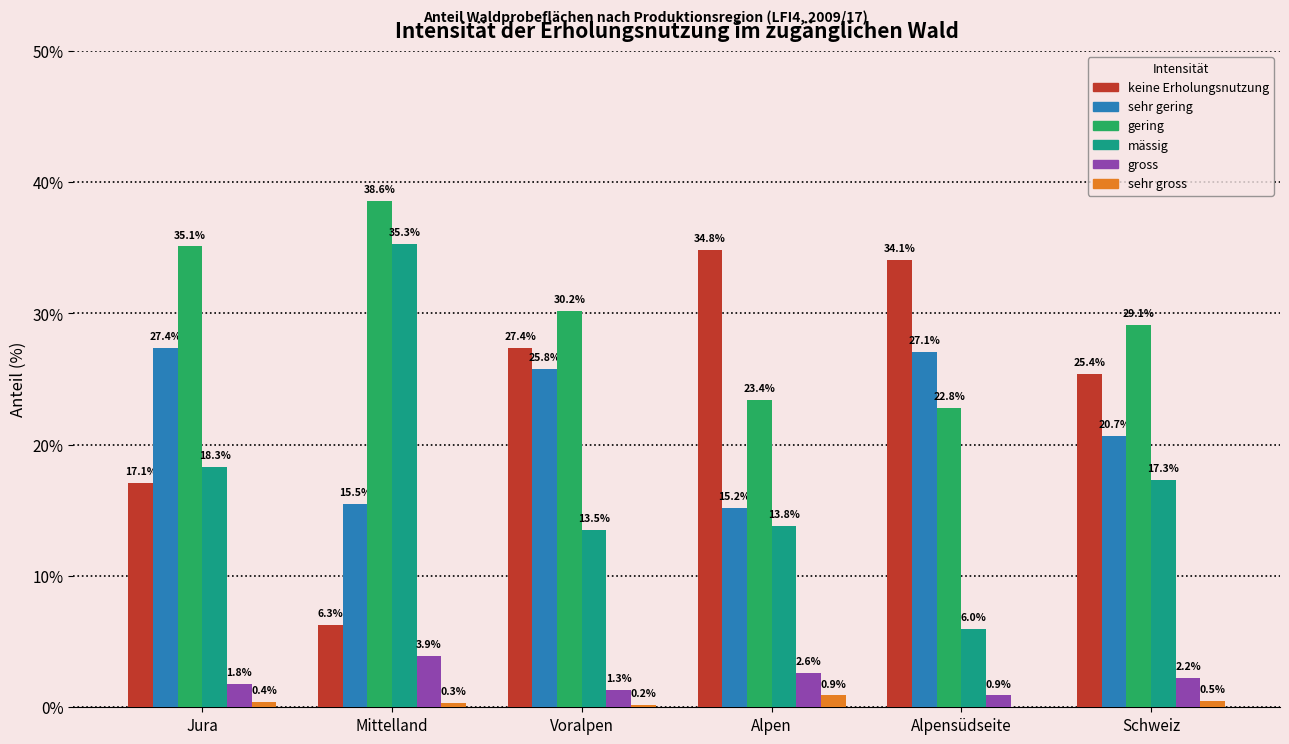

Reading left to right, extract all data points from this chart.

keine Erholungsnutzung: Jura=17.1	Mittelland=6.3	Voralpen=27.4	Alpen=34.8	Alpensüdseite=34.1	Schweiz=25.4
sehr gering: Jura=27.4	Mittelland=15.5	Voralpen=25.8	Alpen=15.2	Alpensüdseite=27.1	Schweiz=20.7
gering: Jura=35.1	Mittelland=38.6	Voralpen=30.2	Alpen=23.4	Alpensüdseite=22.8	Schweiz=29.1
mässig: Jura=18.3	Mittelland=35.3	Voralpen=13.5	Alpen=13.8	Alpensüdseite=6.0	Schweiz=17.3
gross: Jura=1.8	Mittelland=3.9	Voralpen=1.3	Alpen=2.6	Alpensüdseite=0.9	Schweiz=2.2
sehr gross: Jura=0.4	Mittelland=0.3	Voralpen=0.2	Alpen=0.9	Alpensüdseite=0.0	Schweiz=0.5